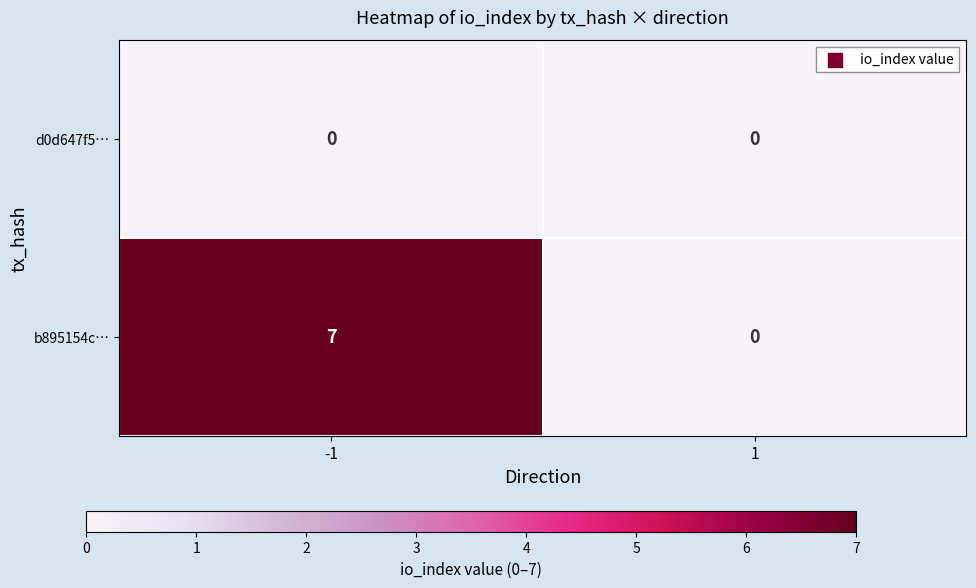

Is the value of b895154c… at -1 greater than the value of d0d647f5… at -1?

Yes